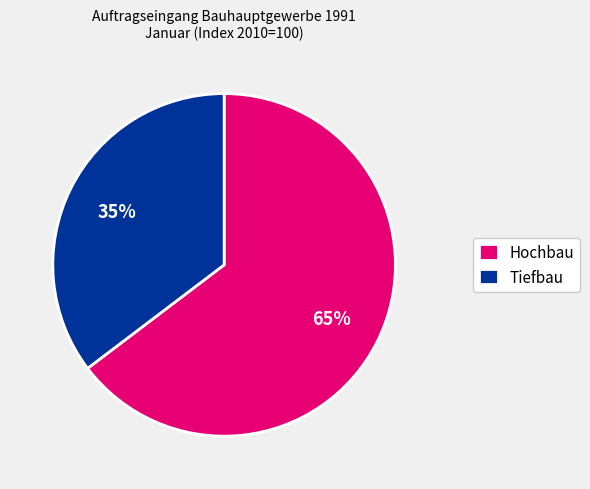

Which has a higher value, Tiefbau or Hochbau?

Hochbau